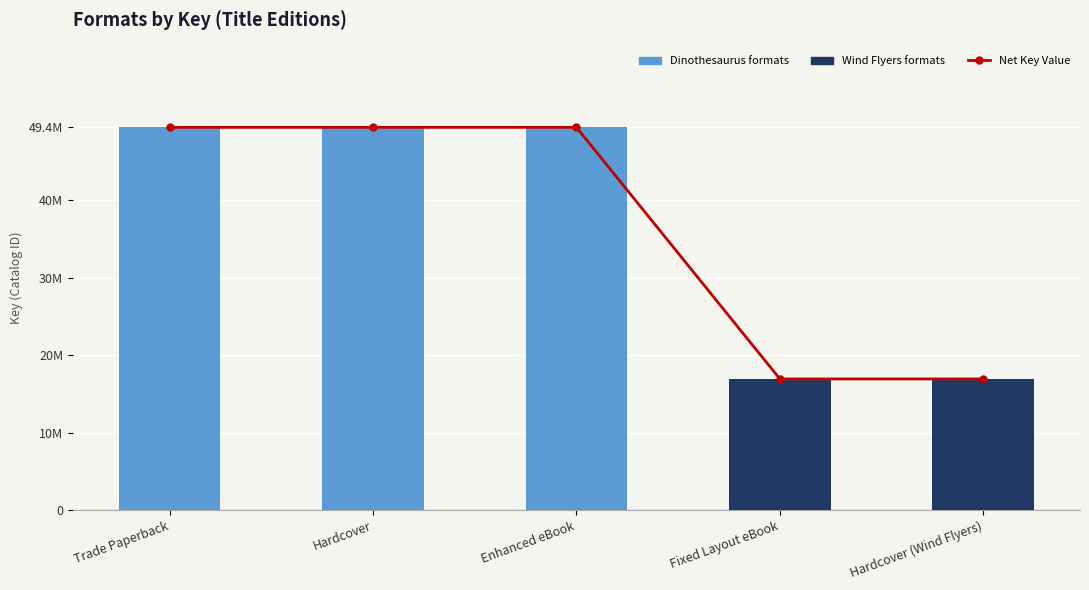

Is the value of Key (Catalog ID) at Trade Paperback greater than the value of Net Key Value at Hardcover (Wind Flyers)?

Yes